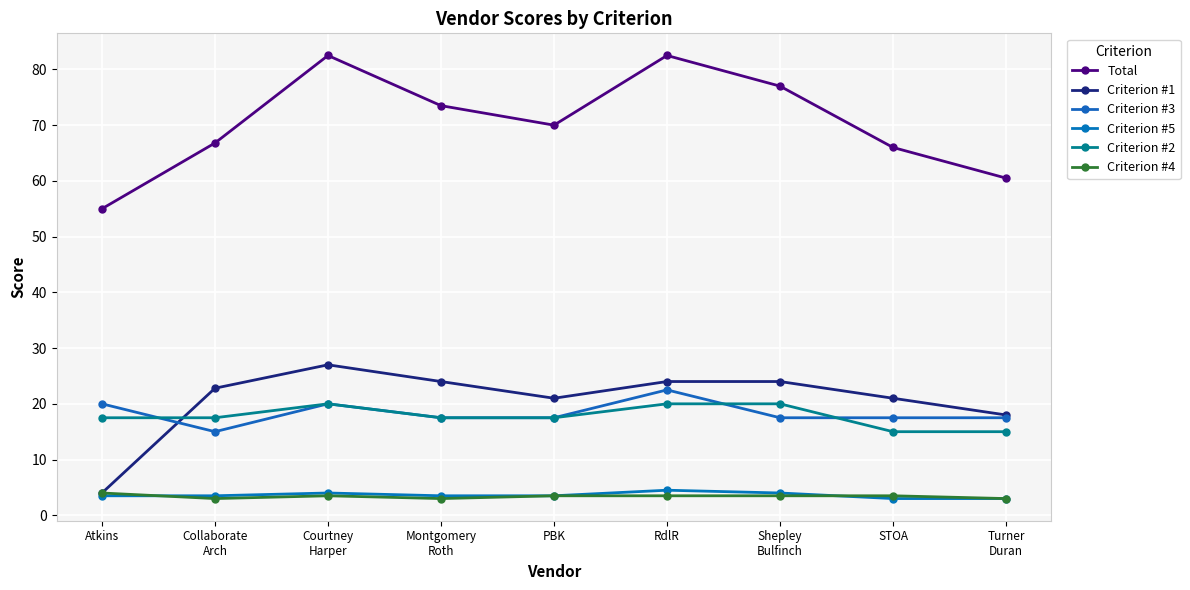

What is the maximum value for Criterion #2?

20.0